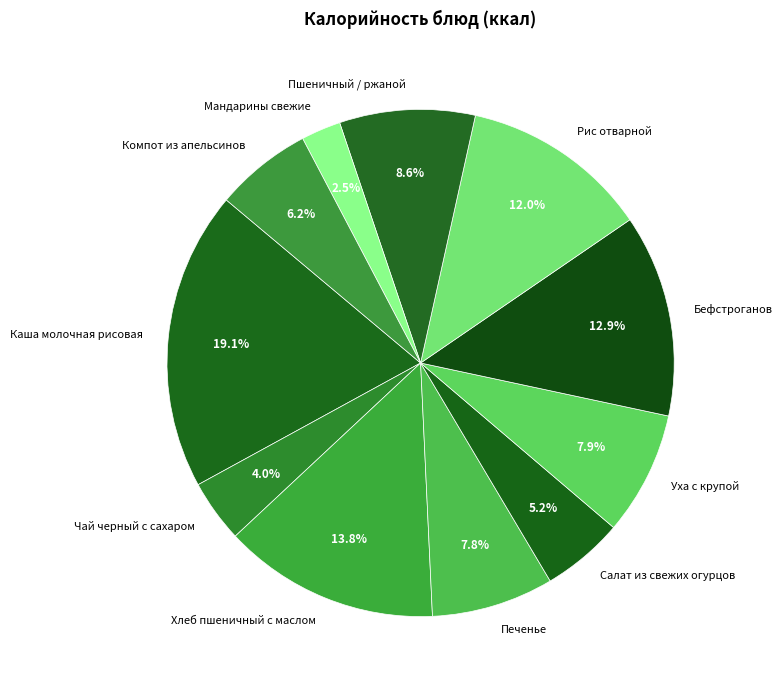

How many slices are in this pie chart?

11